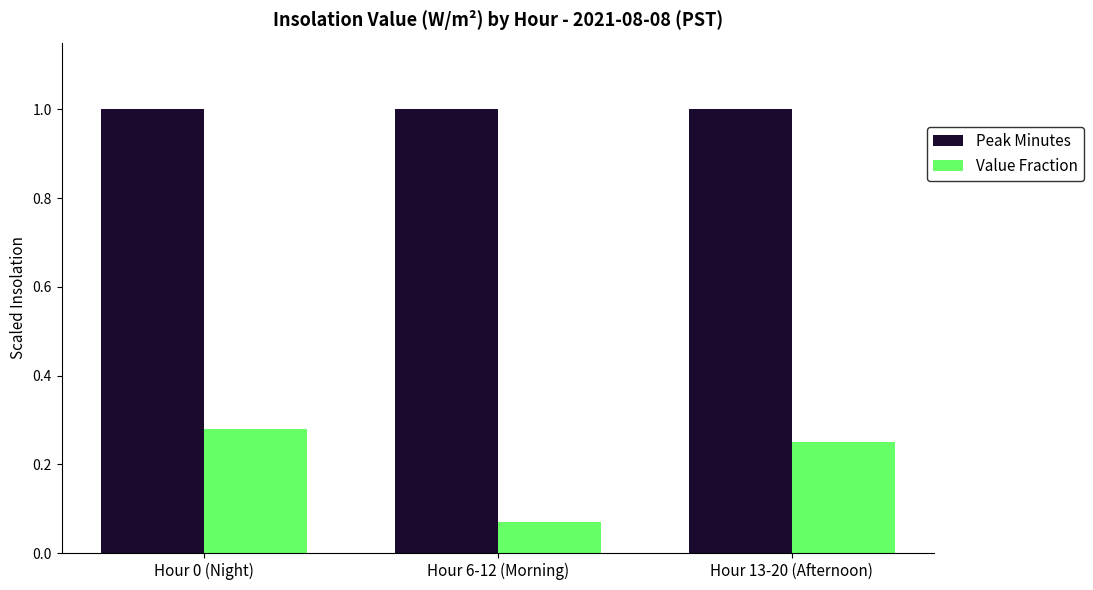

What is the label of the 2nd bar from the left?

Hour 6-12 (Morning)